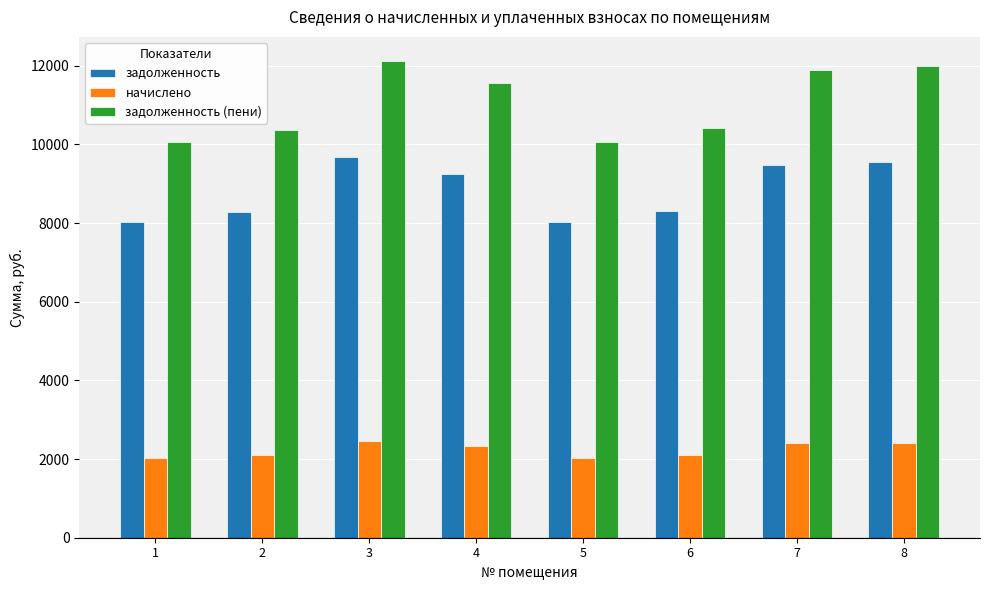

What is the sum of the начислено values at 5 and 2?

4128.6